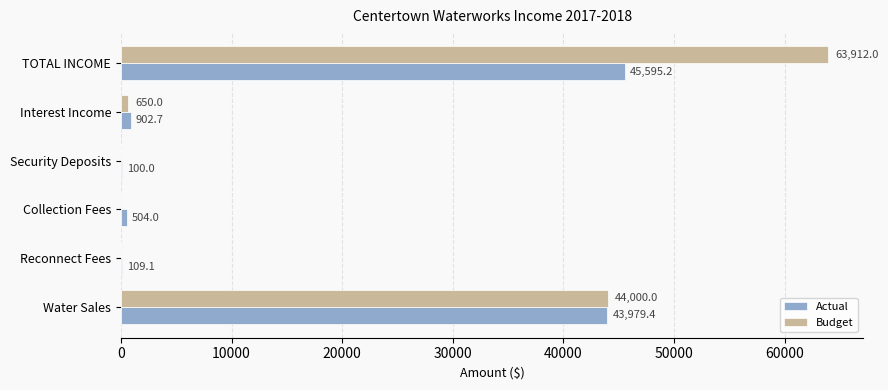

What is the sum of all Budget values?

108562.0